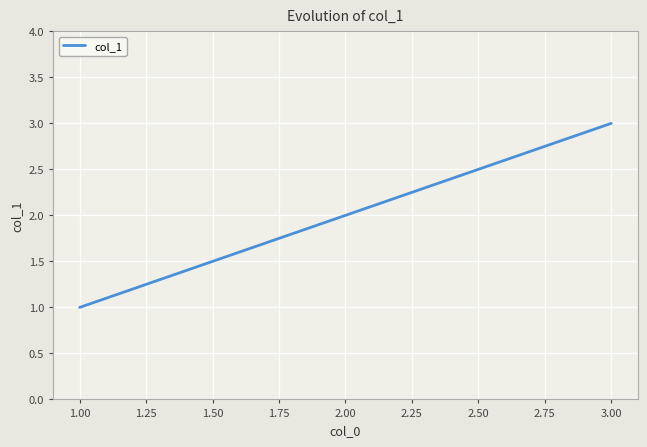

At which category does the chart reach its peak across all series?

3.00